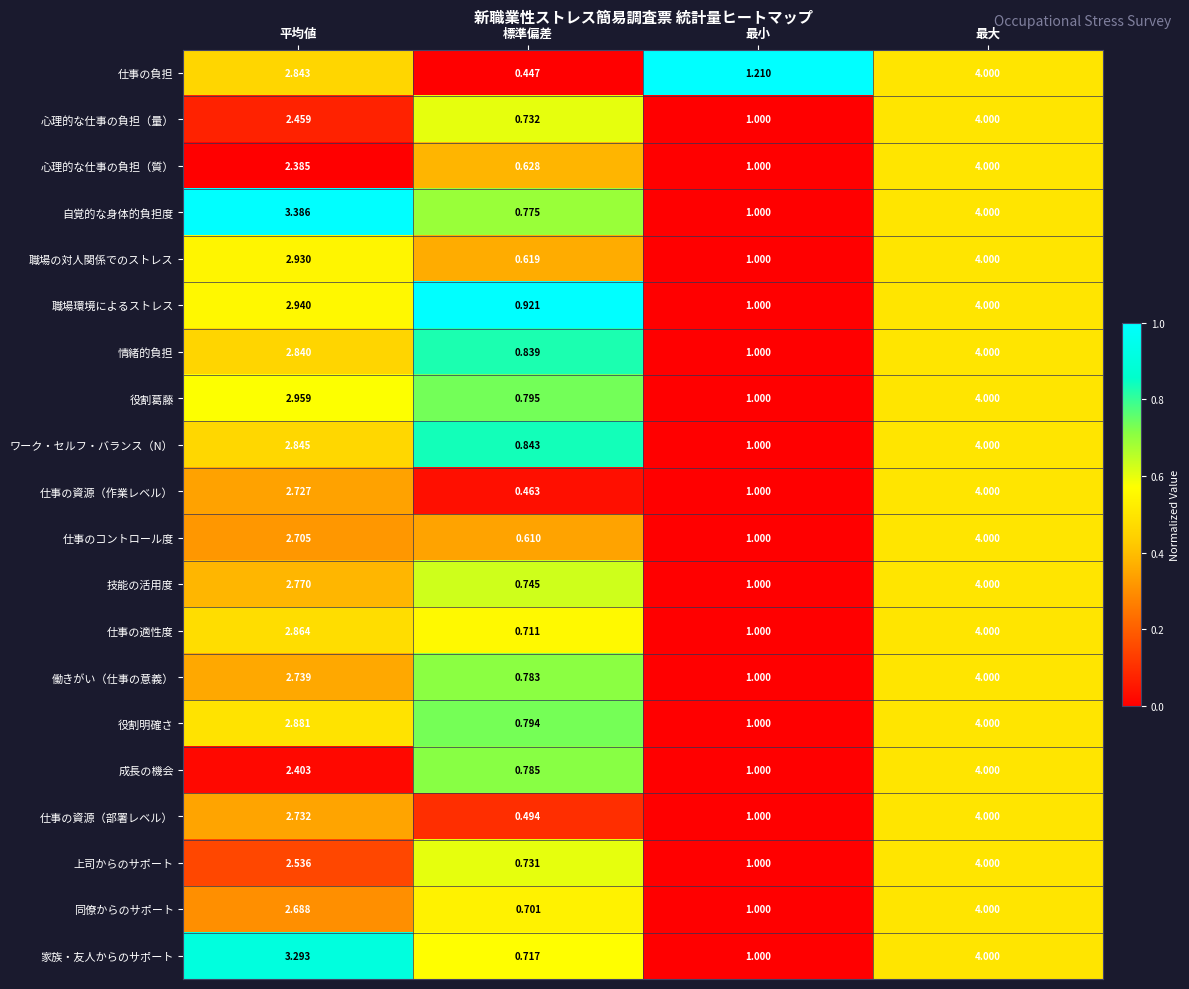

Between 平均値 and 最小, which series saw the biggest shift?

自覚的な身体的負担度